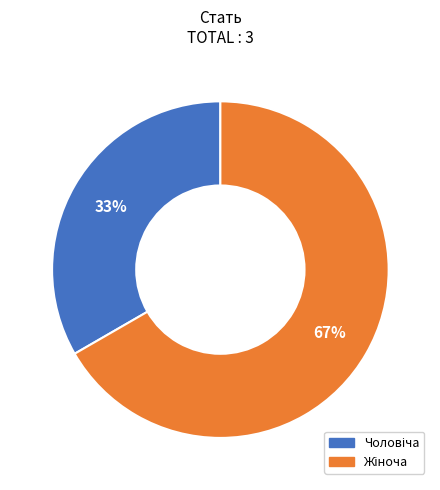

Is there a majority slice in this chart?

Yes